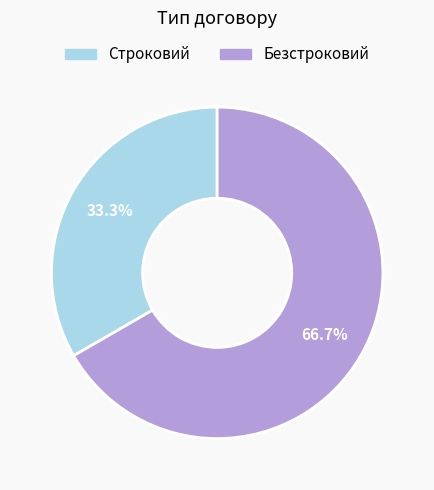

Approximately how many times larger is the value at Безстроковий compared to Строковий?

2.0